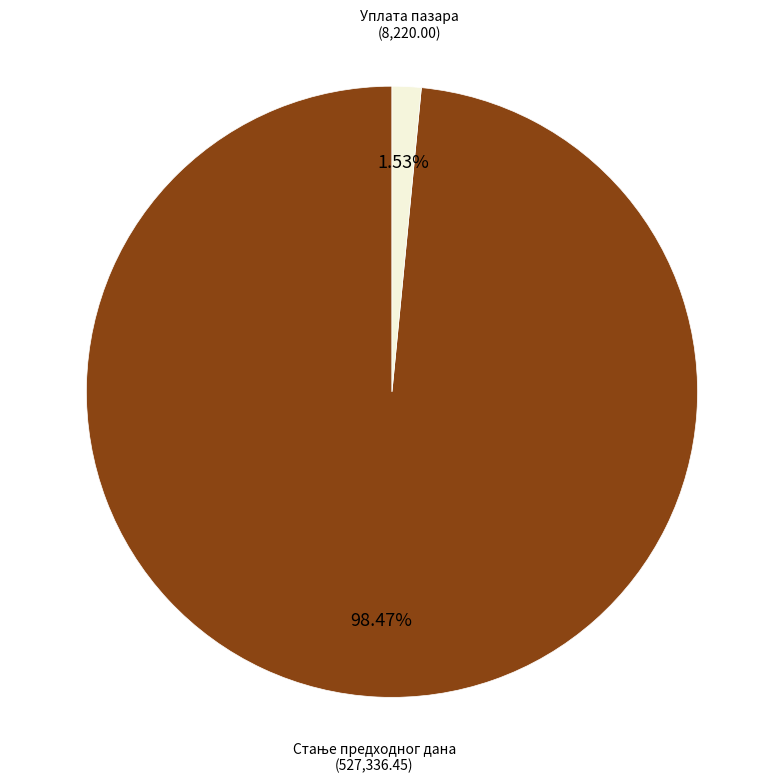

Does any single category account for the majority?

Yes